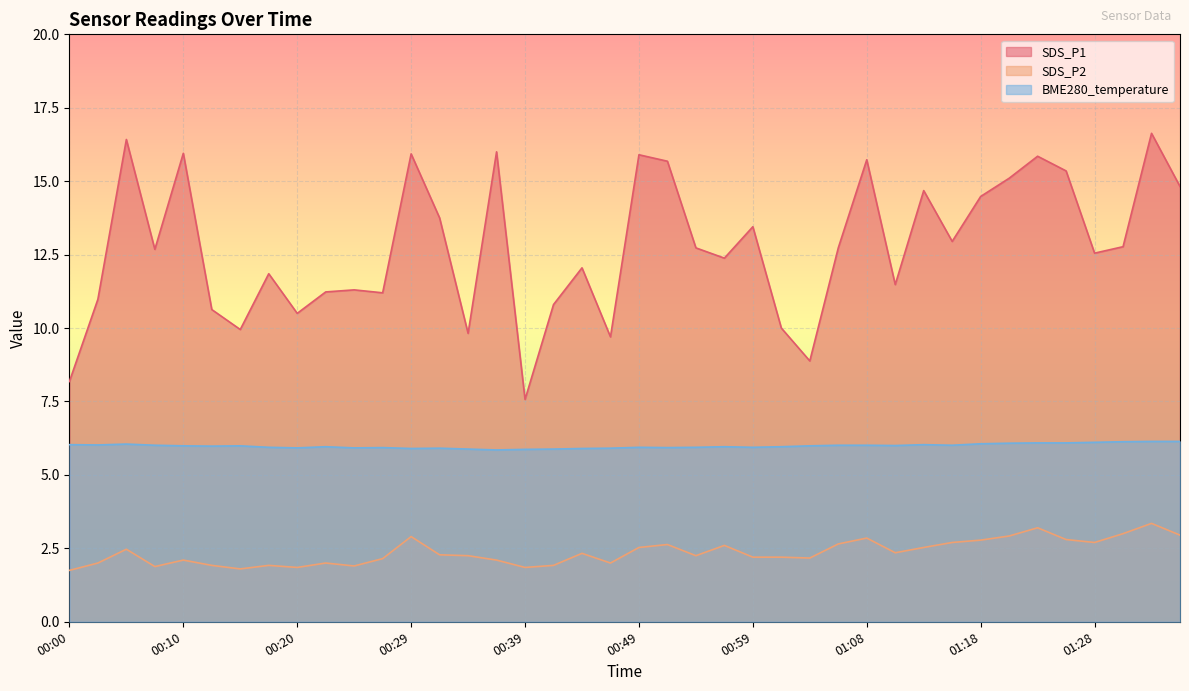

In BME280_temperature, how many points are higher than both neighbors (excluding endpoints)?

8